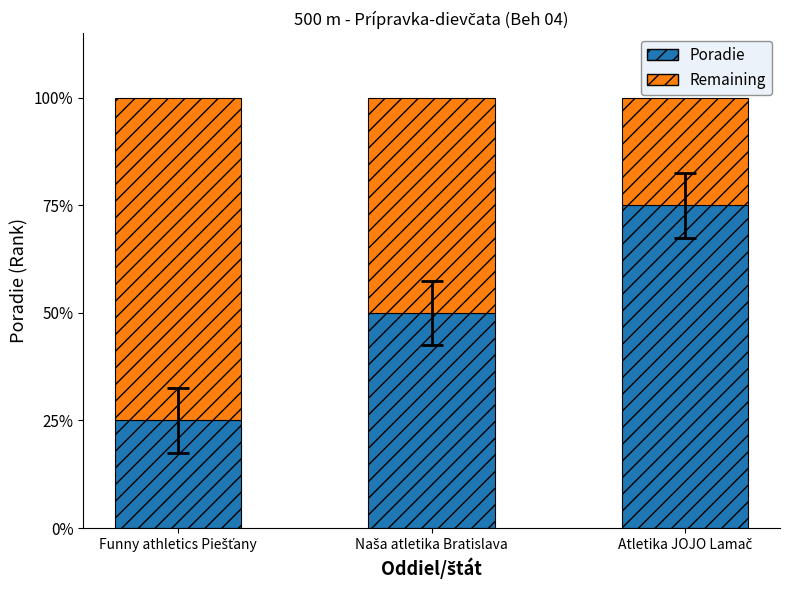

Are the bars grouped side by side (vs. stacked)?

No